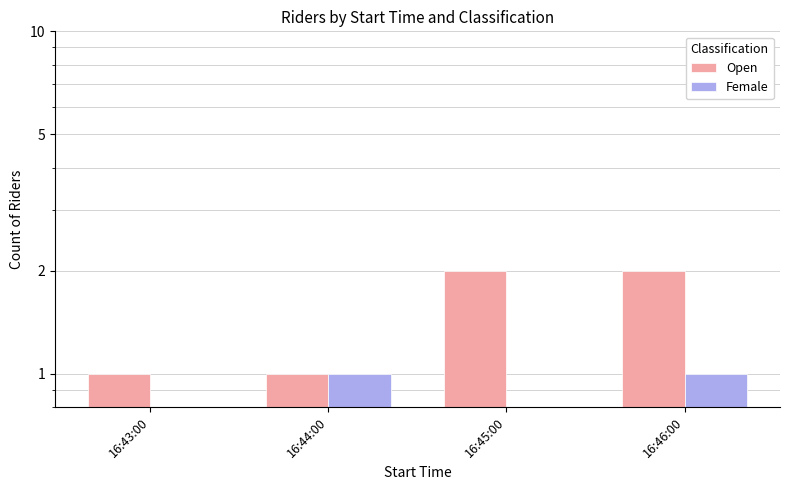

Rank the series by their average value, from highest to lowest.

Open, Female